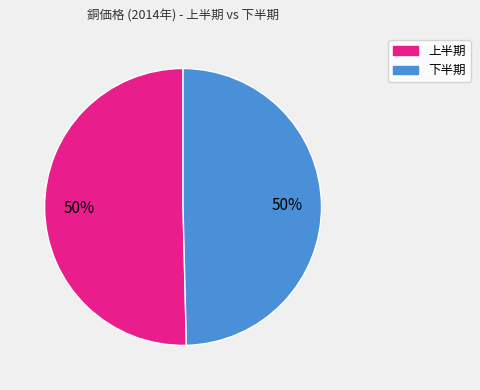

How many segments does this pie chart have?

2